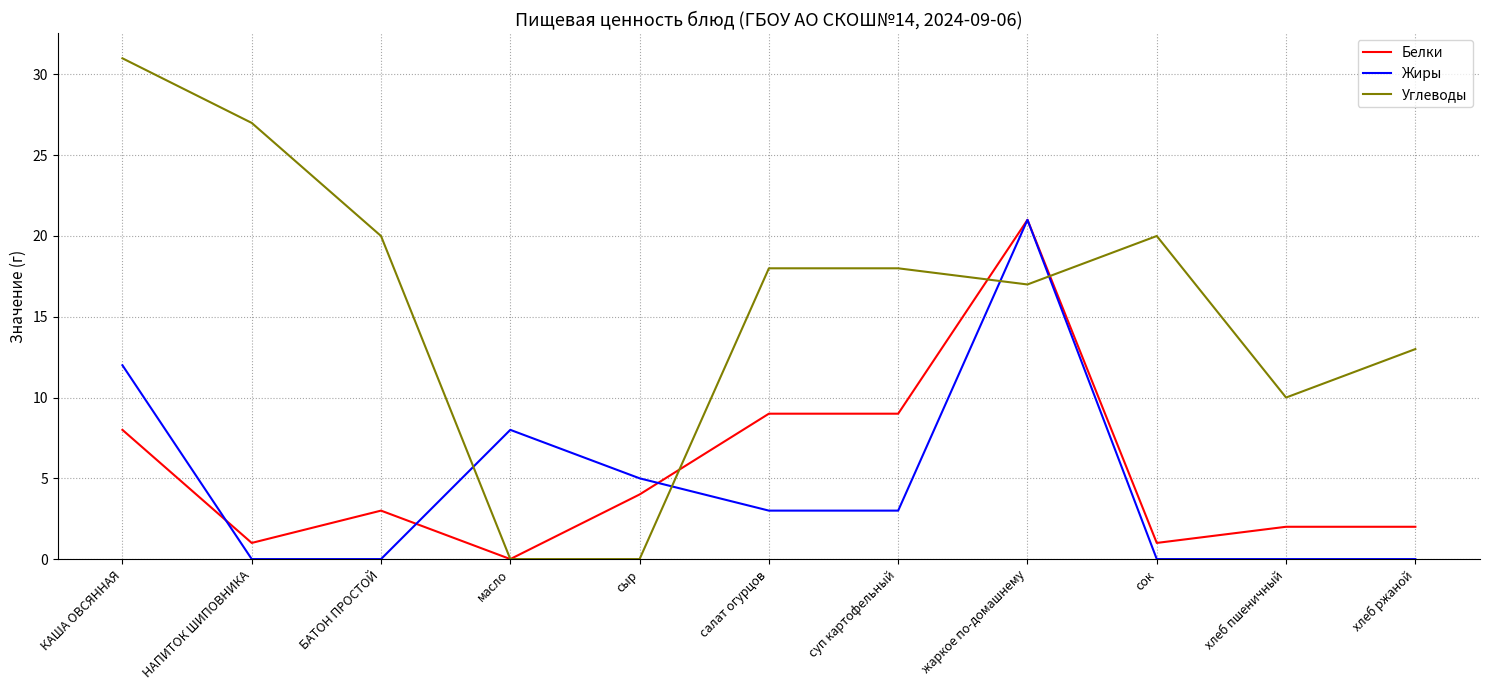

Is the value of Жиры at сыр greater than the value of Углеводы at жаркое по-домашнему?

No